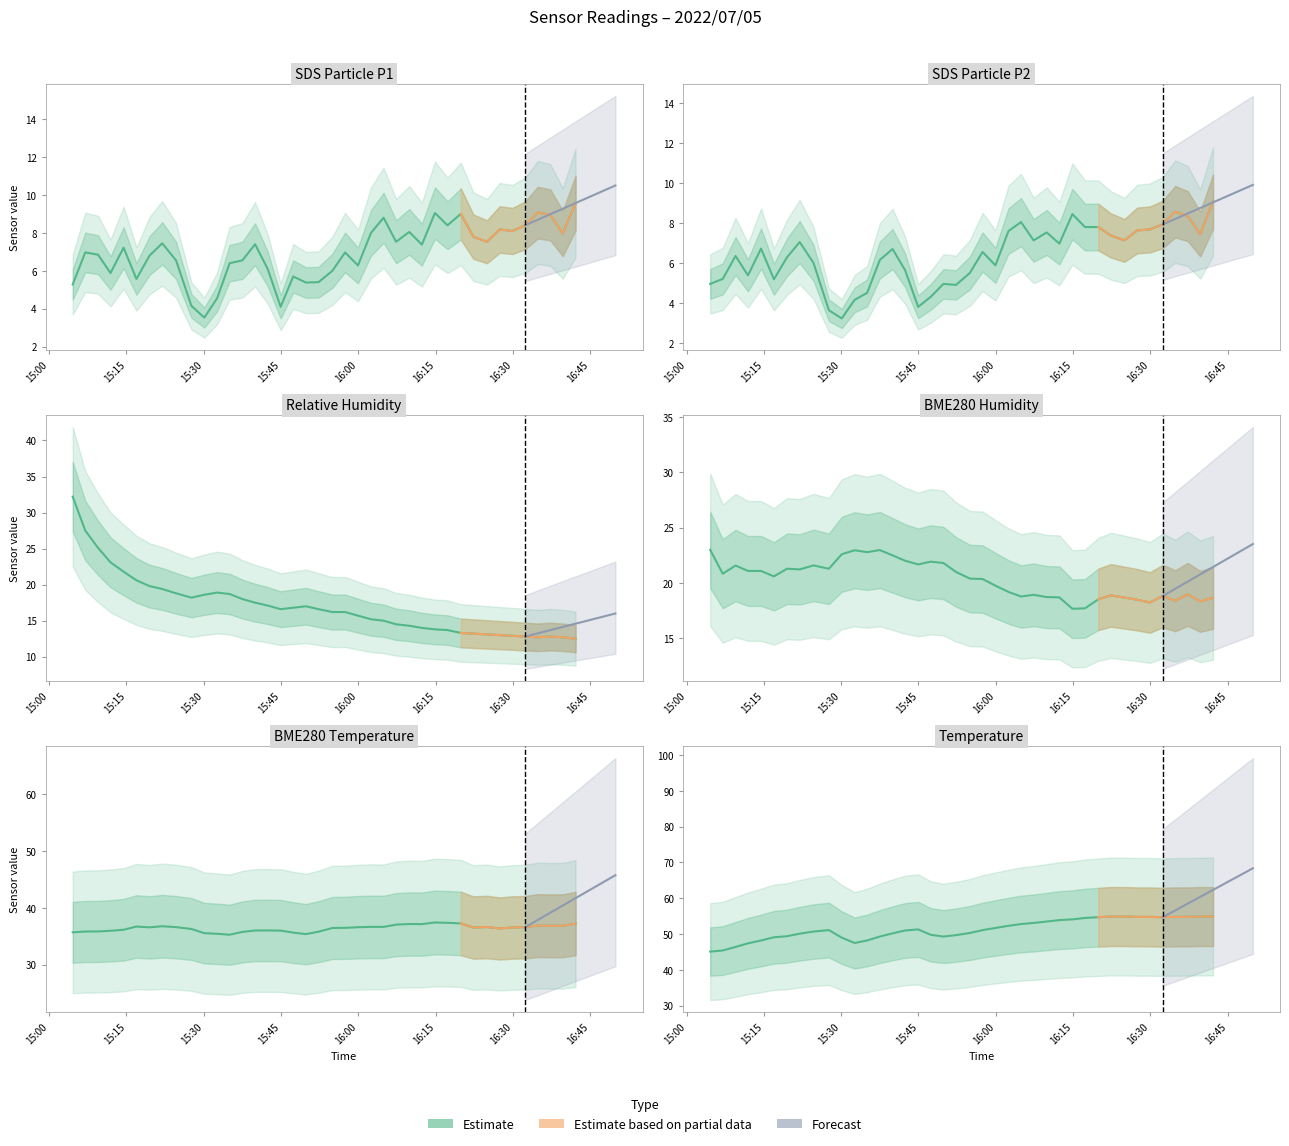

Which series has the largest total across all categories?

Temp